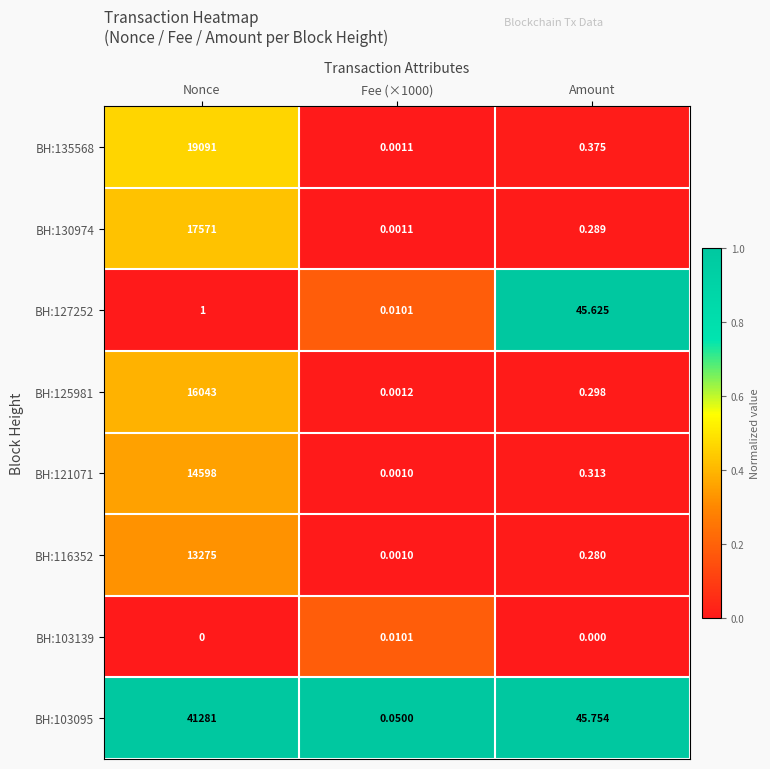

What is the spread (max minus min) of values at Amount?

45.8